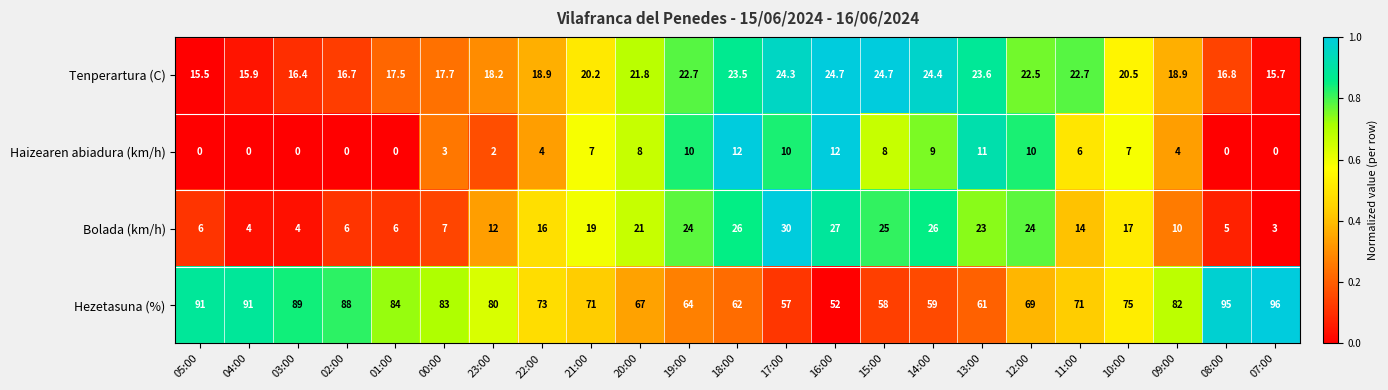

Is it true that Hezetasuna (%) equals 91.0 at 04:00?

True